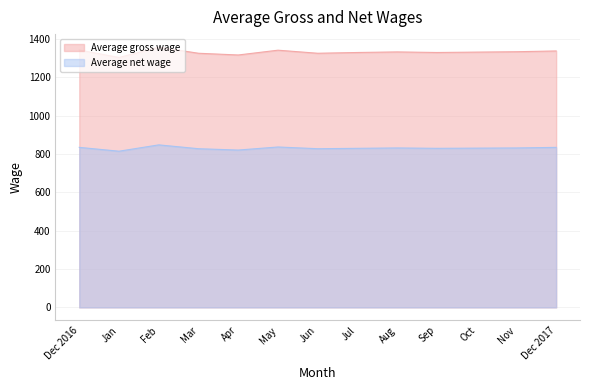

True or false: Average net wage and Average gross wage cross at least once.

False